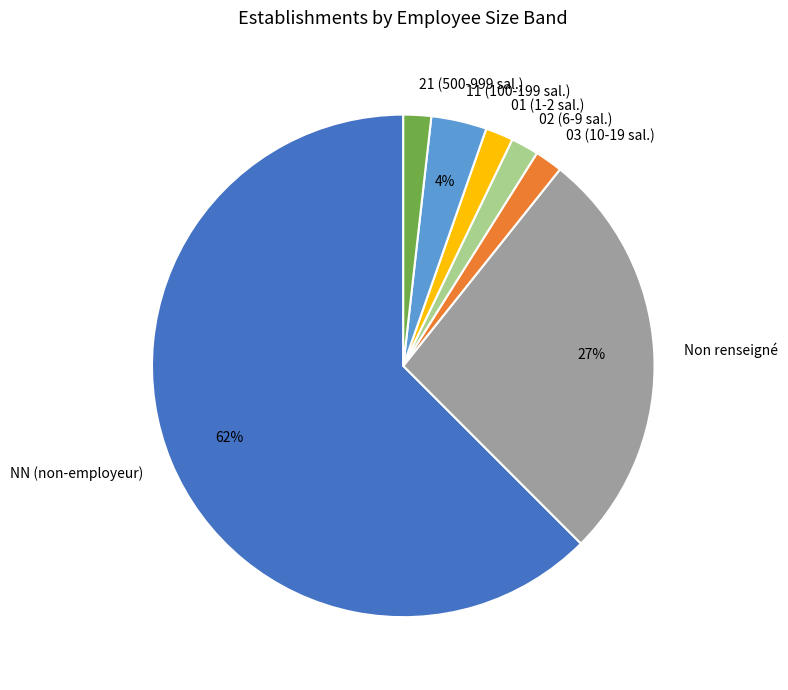

How many segments does this pie chart have?

7